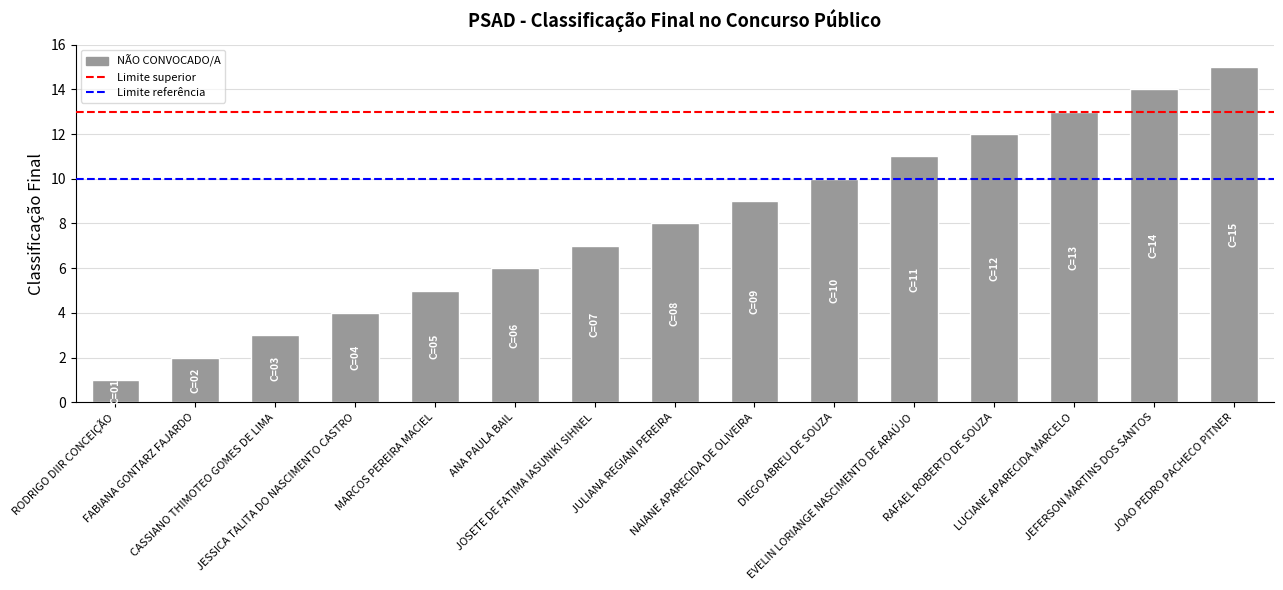

What is the average value?

8